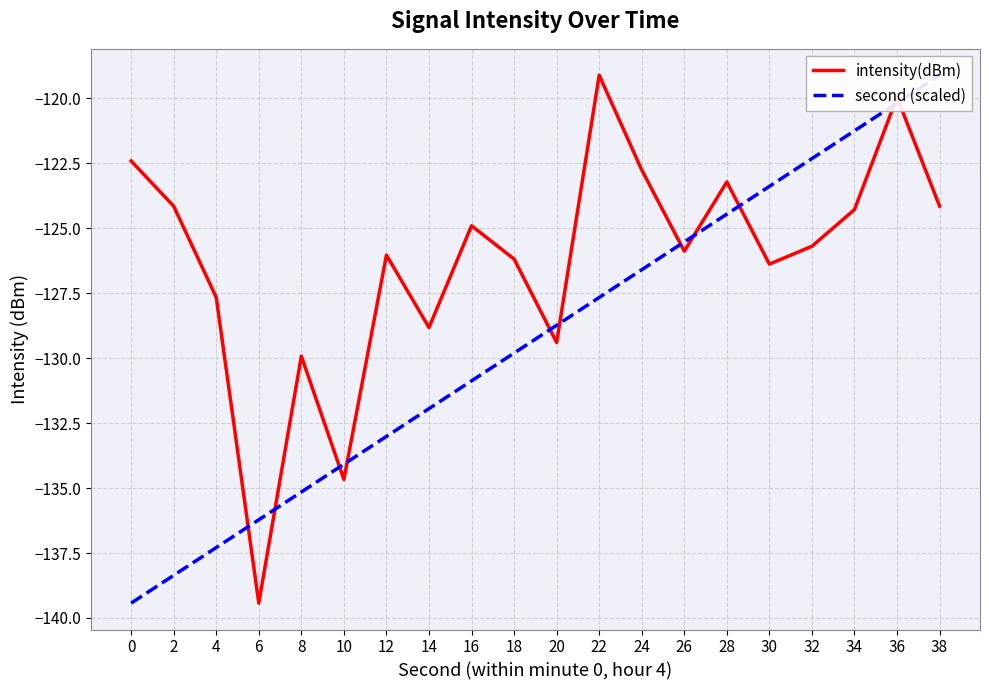

At which label does second (scaled) reach its peak?

38